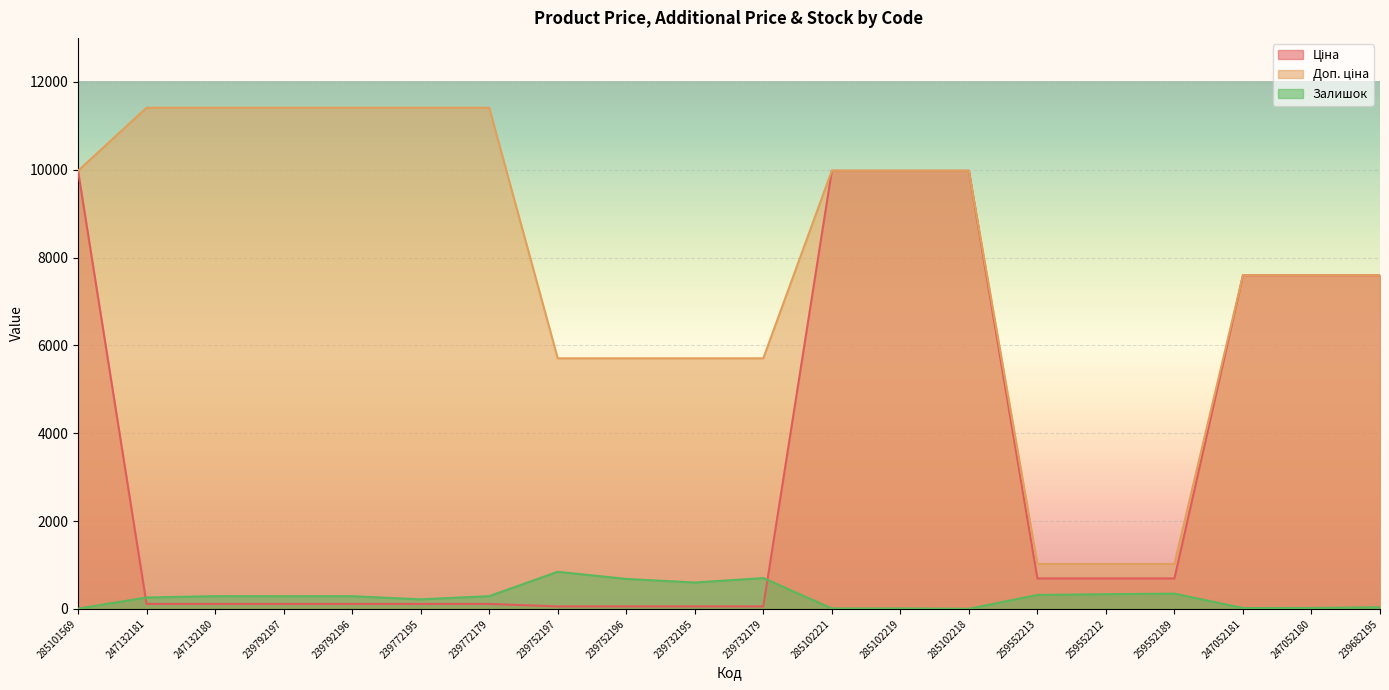

Is the value of Залишок at 239752196 greater than the value of Доп. ціна at 239732195?

No